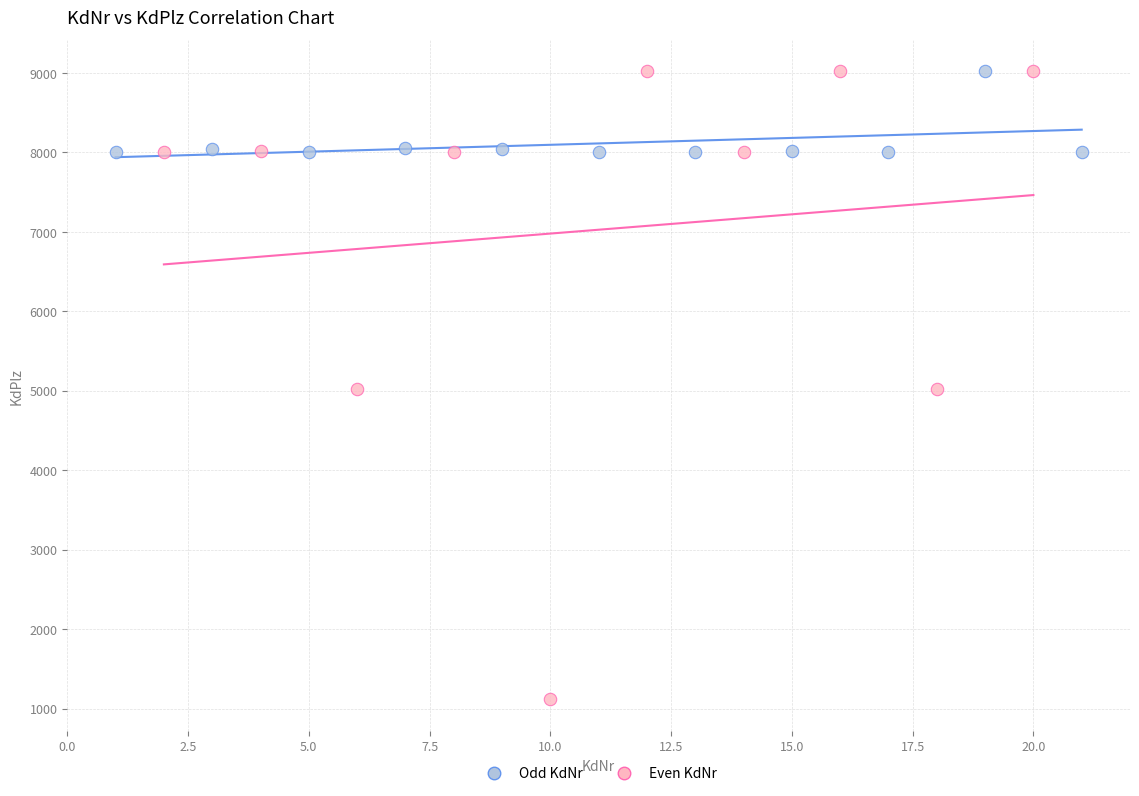

Which series has the widest spread of Y values?

Even KdNr